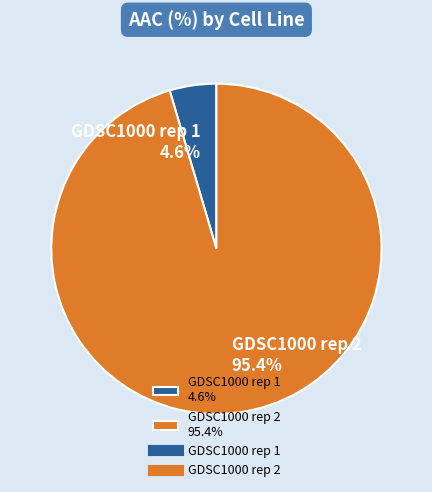

Is there a majority slice in this chart?

Yes